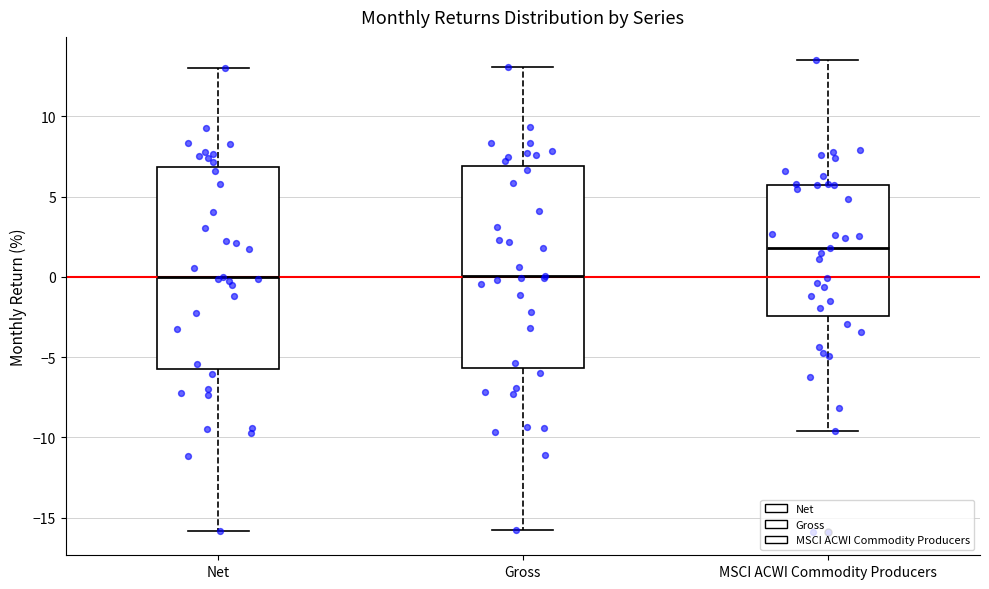

Reading left to right, transcribe this box plot: for each box, give where its median line is, the range the box spans, and where its two whiskers end, as read against the y-axis. The values are not printed on the chart, so give them approximately, as read against the axis.

Net: median 0.0, box -5.5 to 7.0, whiskers -16.0 to 13.0
Gross: median 0.0, box -5.5 to 7.0, whiskers -16.0 to 13.0
MSCI ACWI Commodity Producers: median 2.0, box -2.5 to 5.5, whiskers -9.5 to 13.5